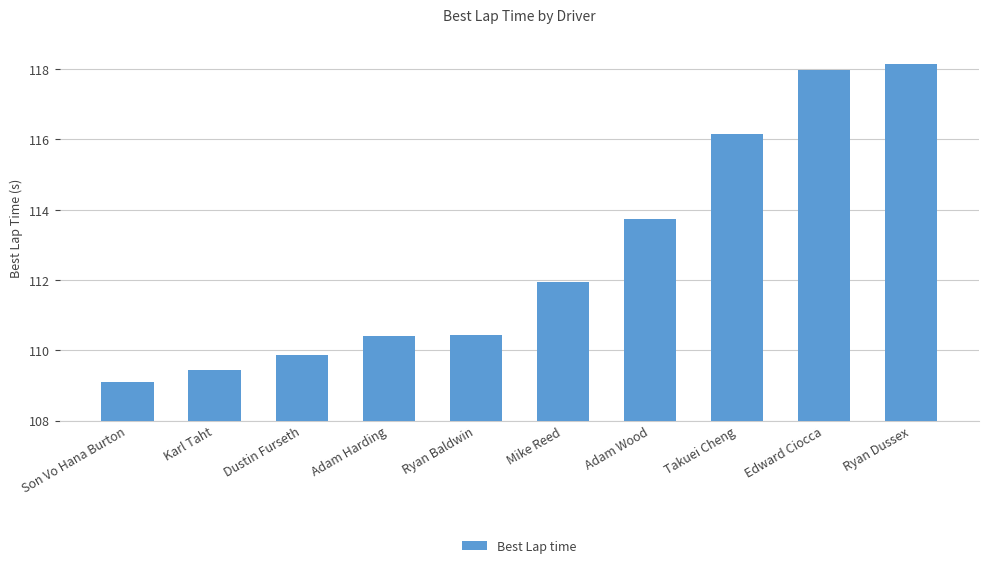

What is the value of the 3rd bar from the left?

109.9